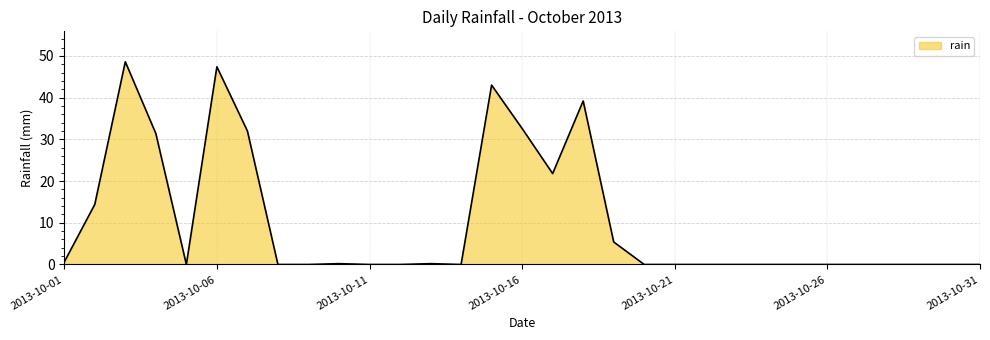

What is the maximum value shown in the chart?

48.6